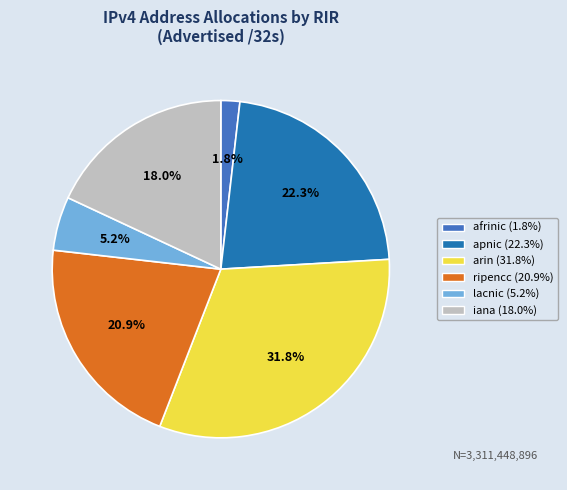

Between lacnic and apnic, which is larger?

apnic